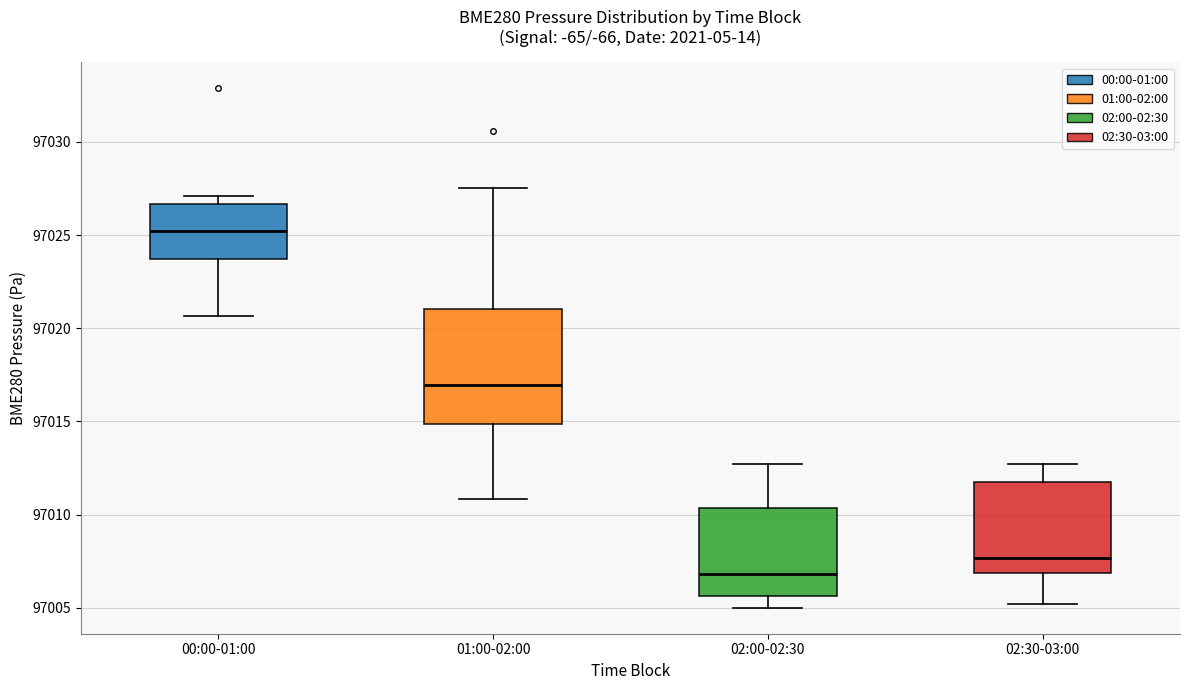

Which box has the lowest median line?

02:00-02:30